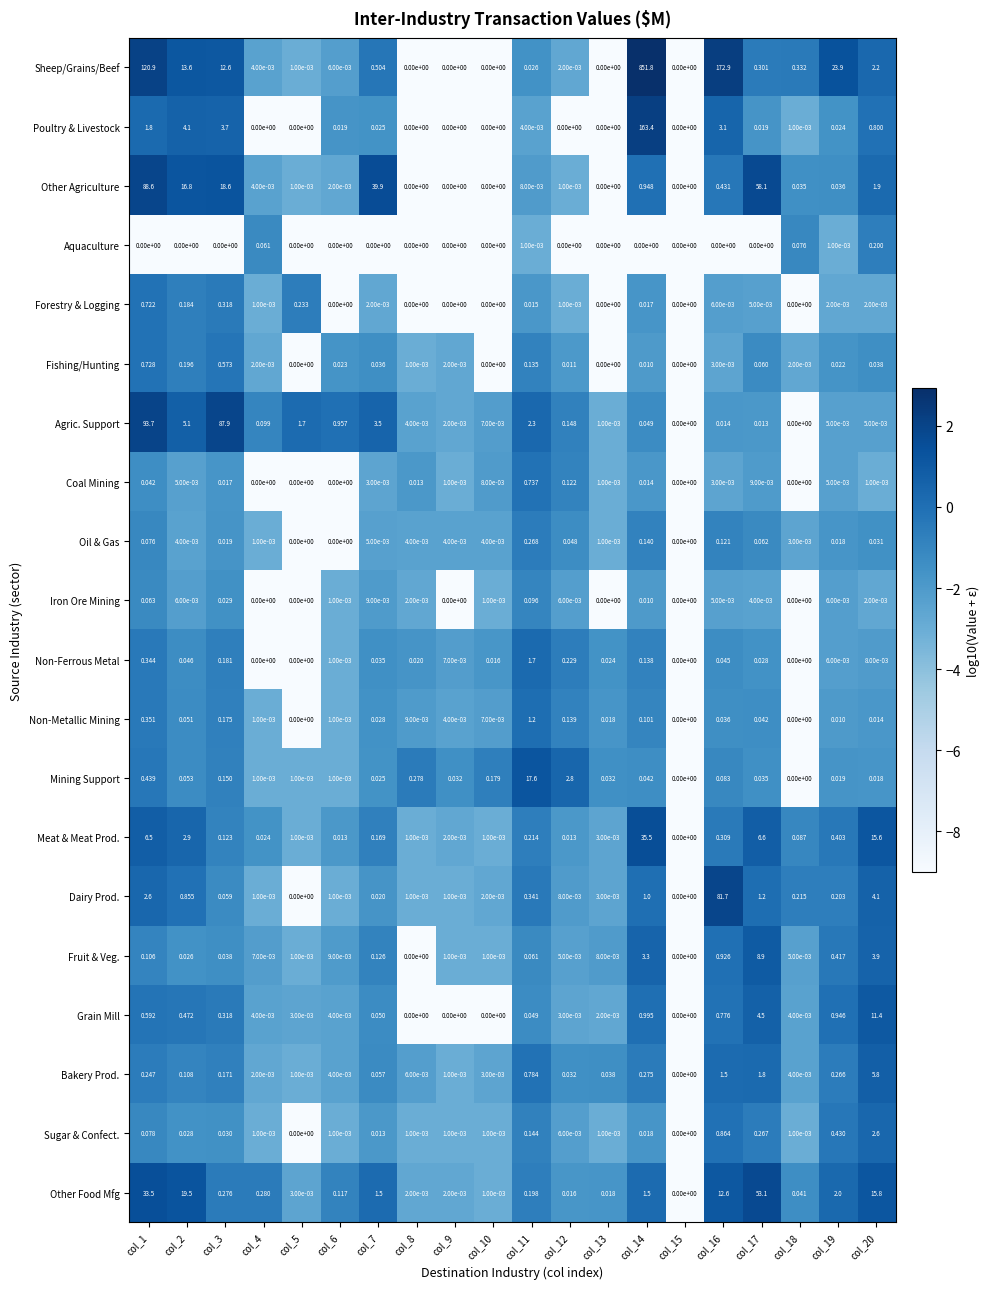

List the series in order of their peak value, highest first.

Sheep/Grains/Beef, Poultry & Livestock, Agric. Support, Other Agriculture, Dairy Prod., Other Food Mfg, Meat & Meat Prod., Mining Support, Grain Mill, Fruit & Veg., Bakery Prod., Sugar & Confect., Non-Ferrous Metal, Non-Metallic Mining, Coal Mining, Fishing/Hunting, Forestry & Logging, Oil & Gas, Aquaculture, Iron Ore Mining